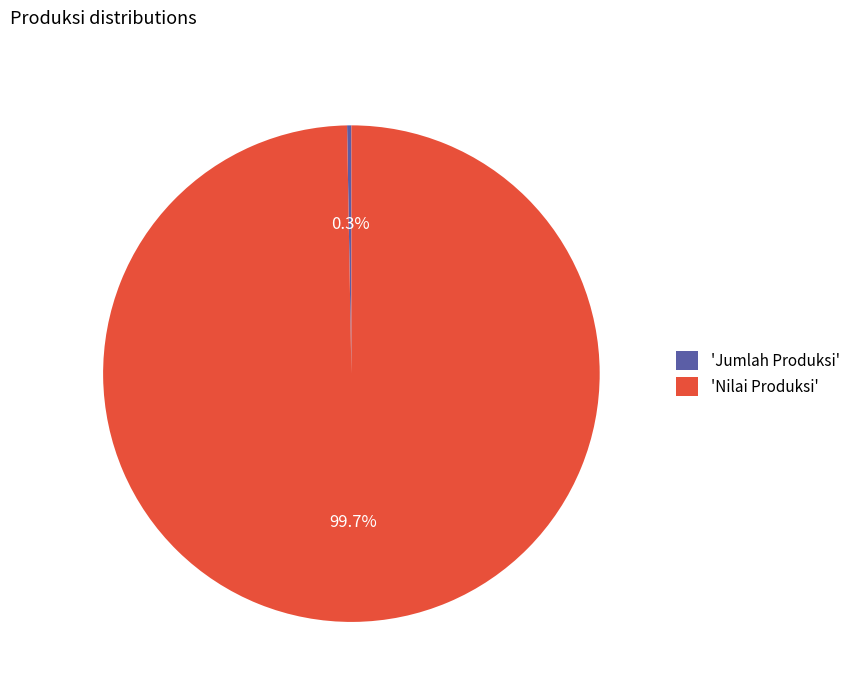

Rank the categories by value from highest to lowest.

'Nilai Produksi', 'Jumlah Produksi'